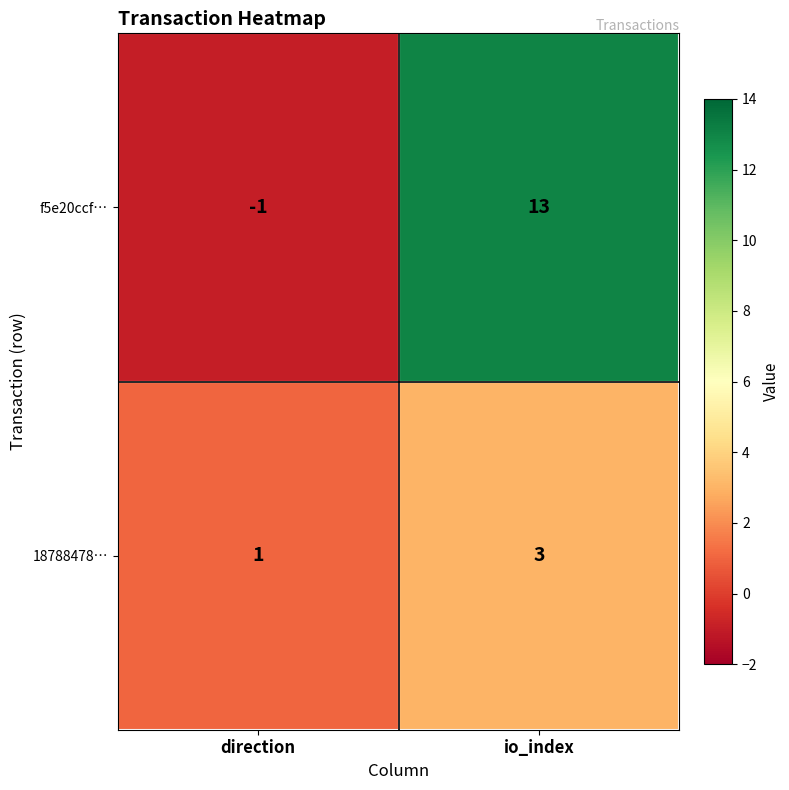

What is the maximum value shown in the chart?

13